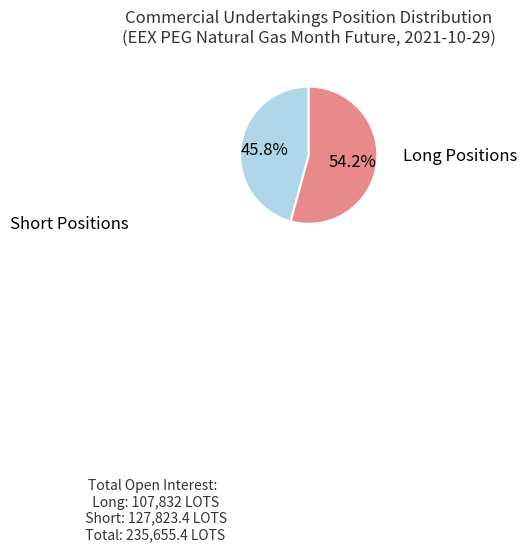

Is there any slice that represents more than half of the pie?

Yes